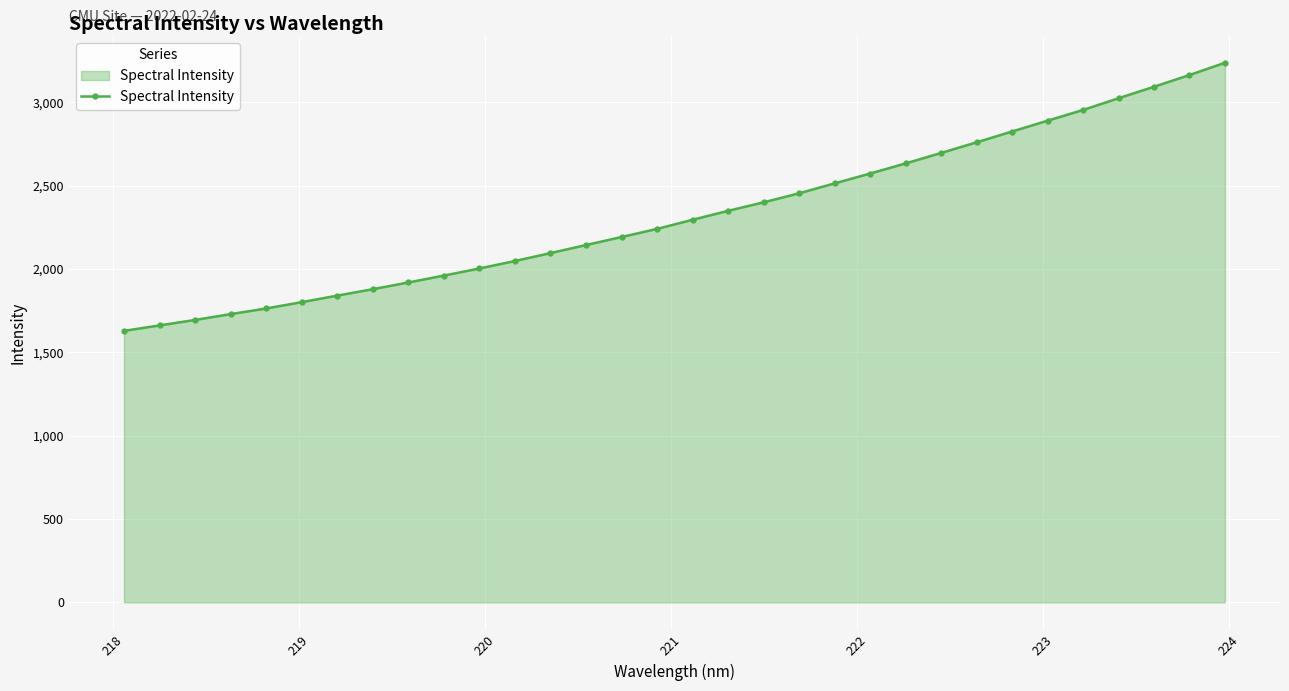

What is the value of the 13th point from the left?

2094.8